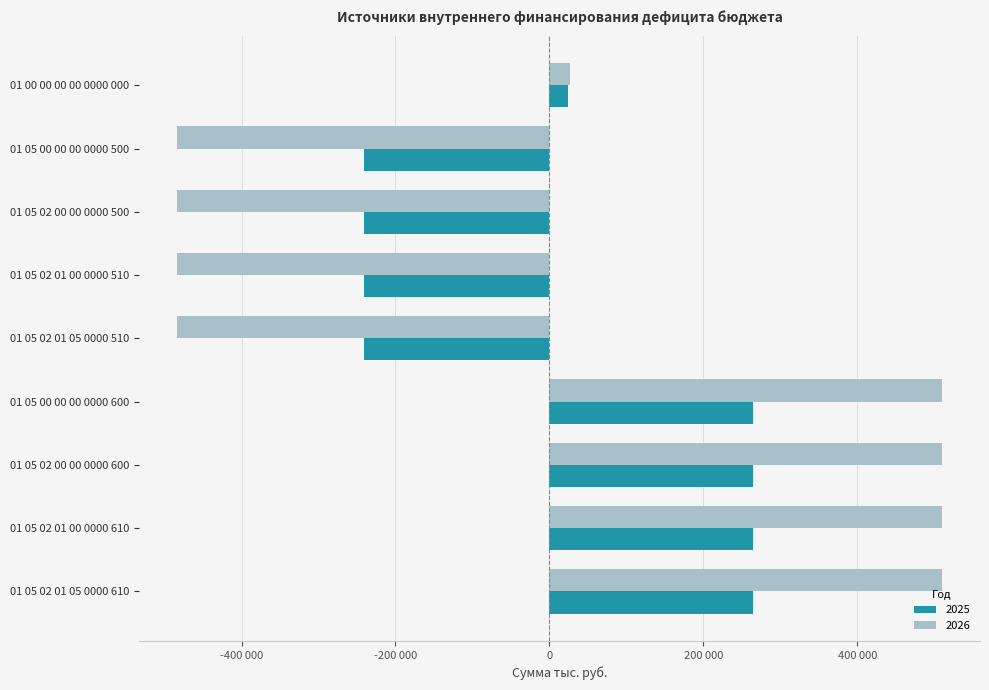

Reading left to right, transcribe all the data shown in this chart.

2025: 24323.4	-240438.9	-240438.9	-240438.9	-240438.9	264762.3	264762.3	264762.3	264762.3
2026: 26257.2	-483383.9	-483383.9	-483383.9	-483383.9	509641.1	509641.1	509641.1	509641.1